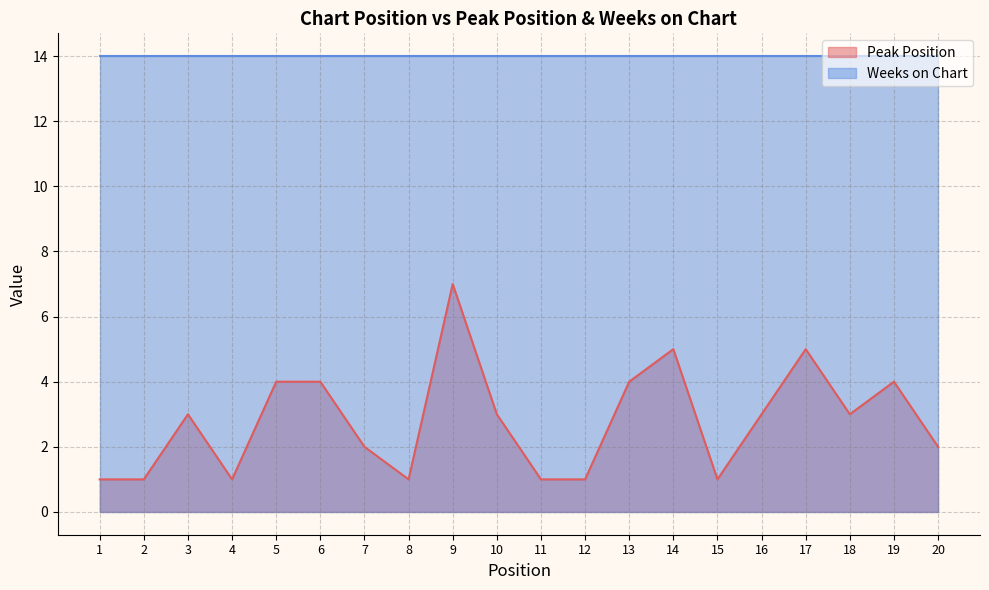

True or false: there are more than 1 points higher than both neighbors.

True